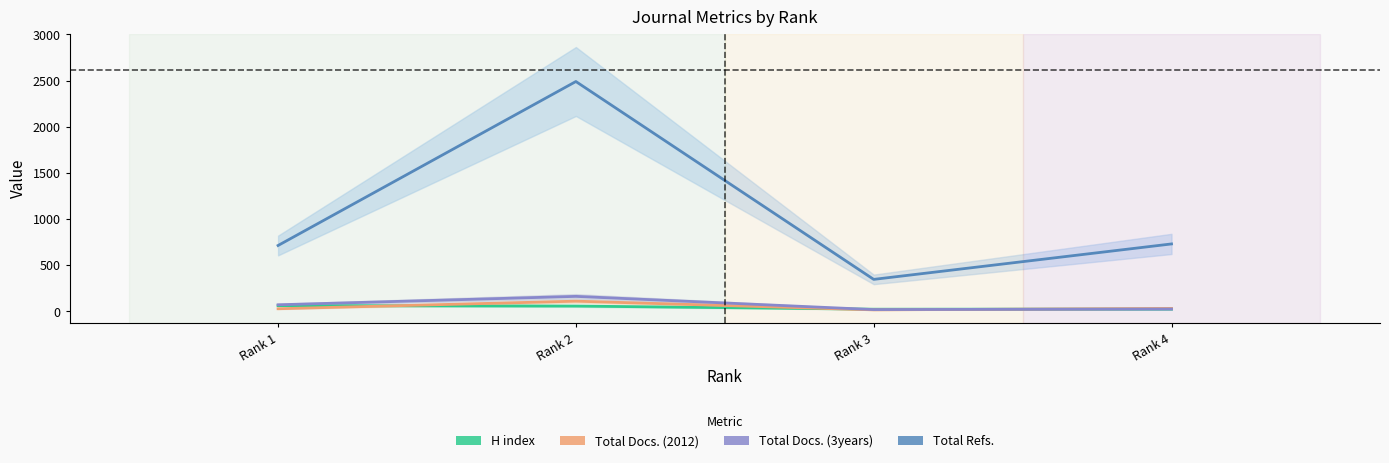

Which series has the largest total across all categories?

Total Refs.